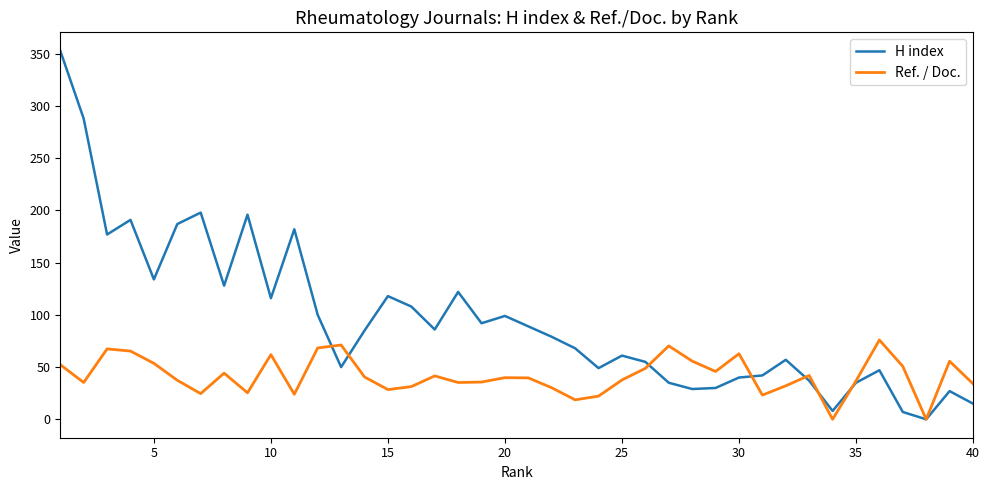

What is the difference between the second highest and second lowest values in the H index series?

281.0